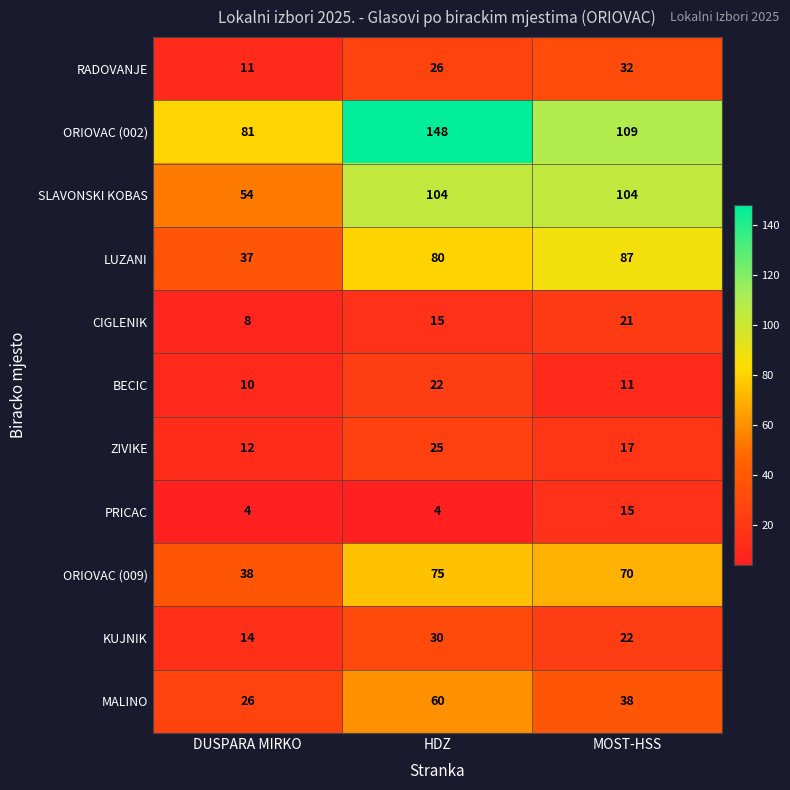

True or false: SLAVONSKI KOBAS has a value of 104 at HDZ.

True